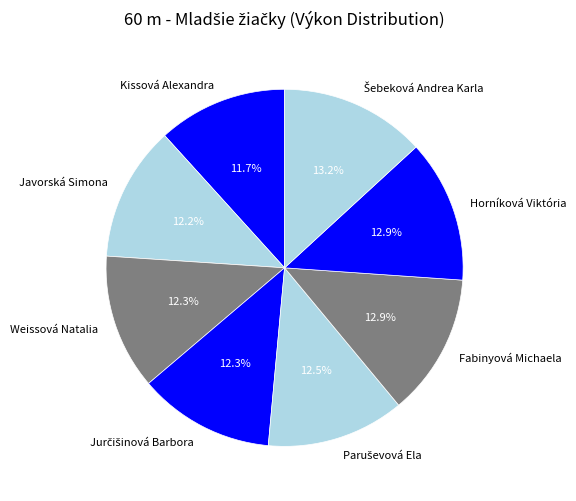

What is the smallest slice in the pie chart?

Kissová Alexandra